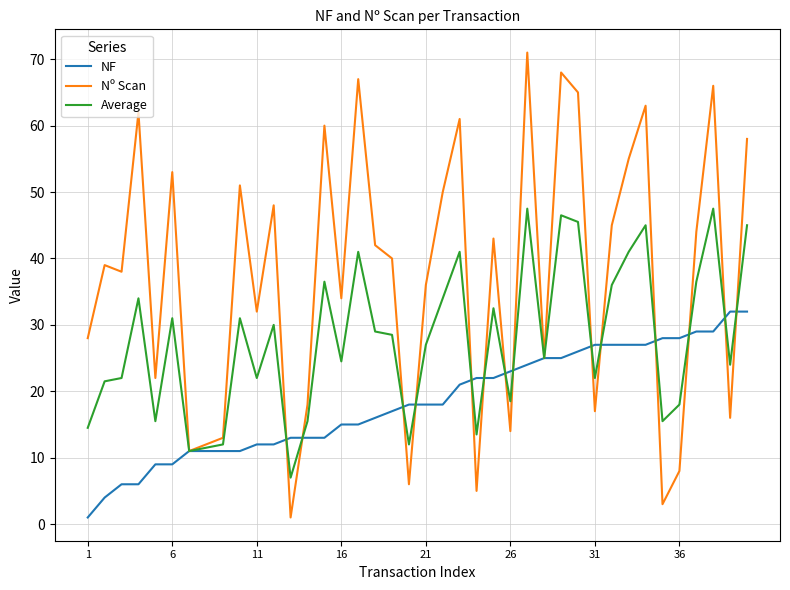

What is the difference between the maximum and minimum values in the NF series?

31.0